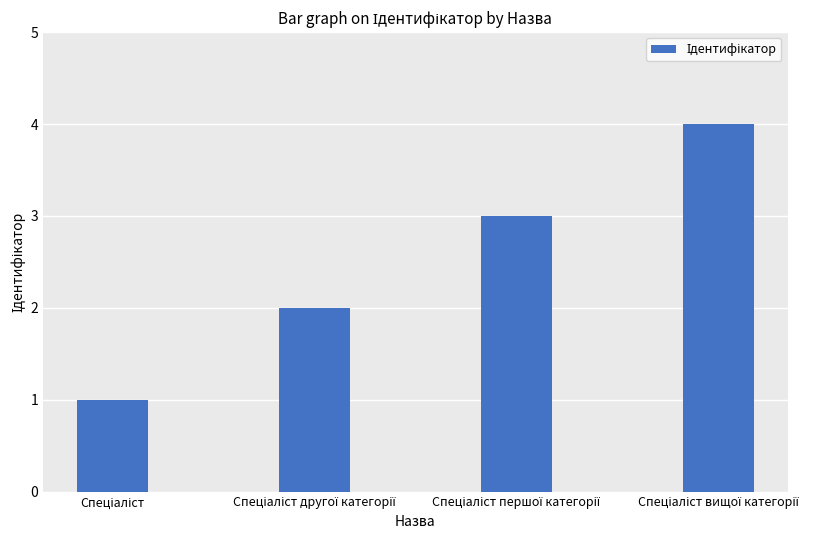

What is the maximum value shown in the chart?

4